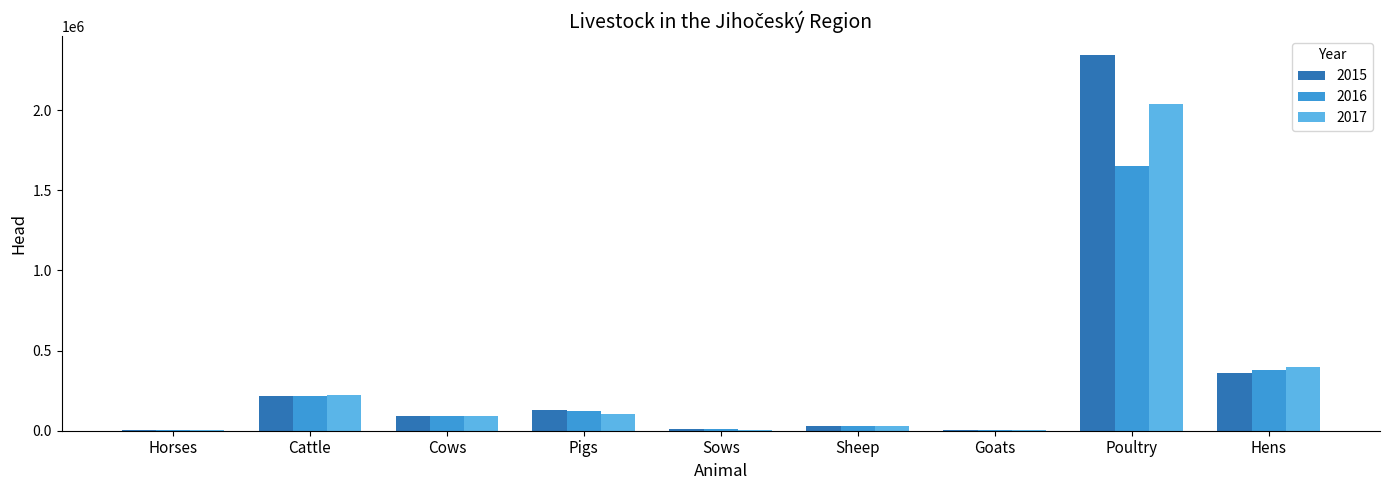

How many distinct data groups are displayed?

3